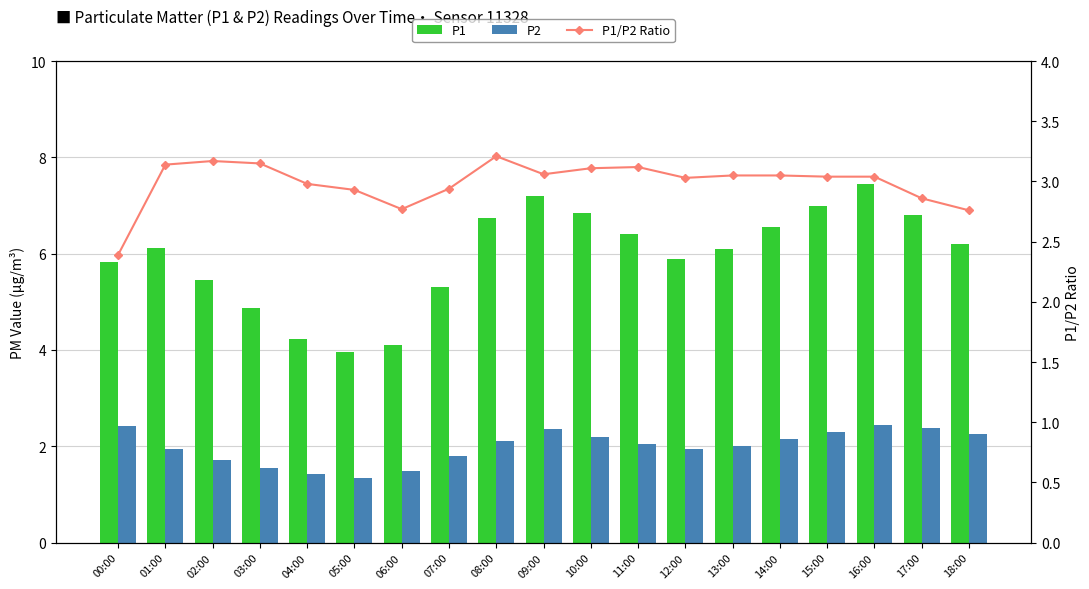

What is the total value across all series at 03:00?

9.6